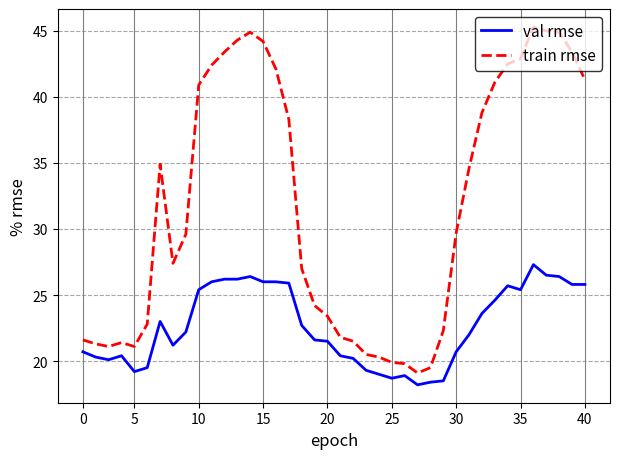

What is the difference between the maximum and minimum values in the train rmse series?

26.2